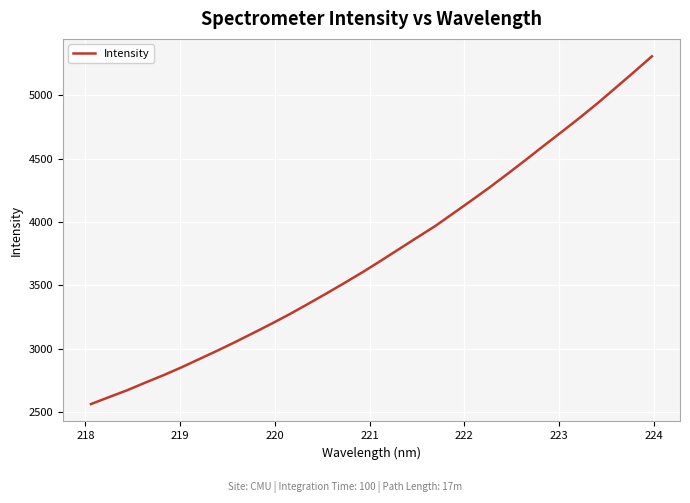

What is the difference between the maximum and minimum values?

2744.2